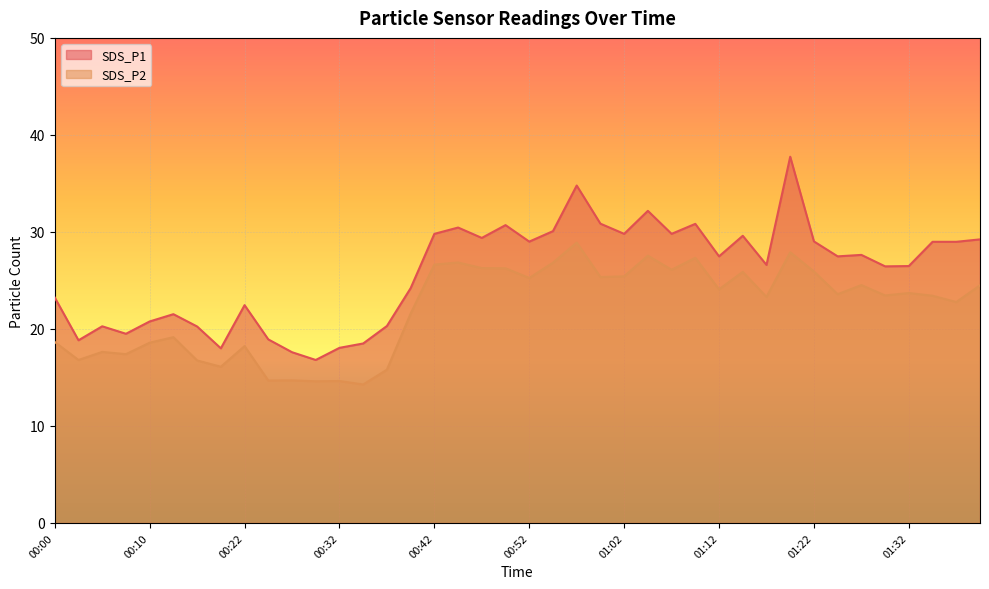

What position from the right is 00:10?

36